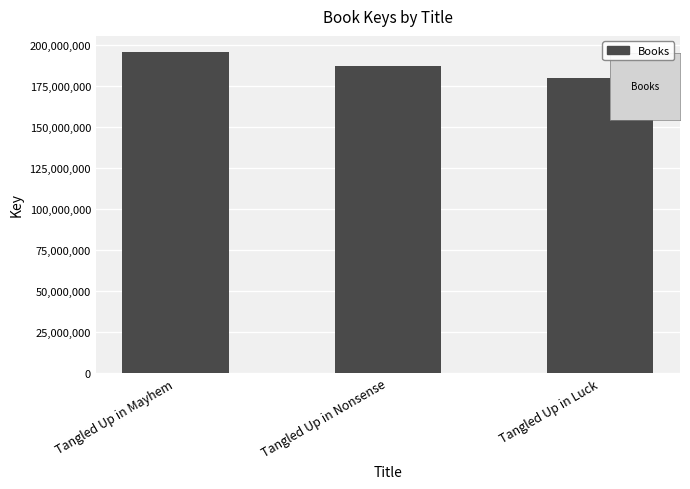

Rank the categories by value from highest to lowest.

Tangled Up in Mayhem, Tangled Up in Nonsense, Tangled Up in Luck